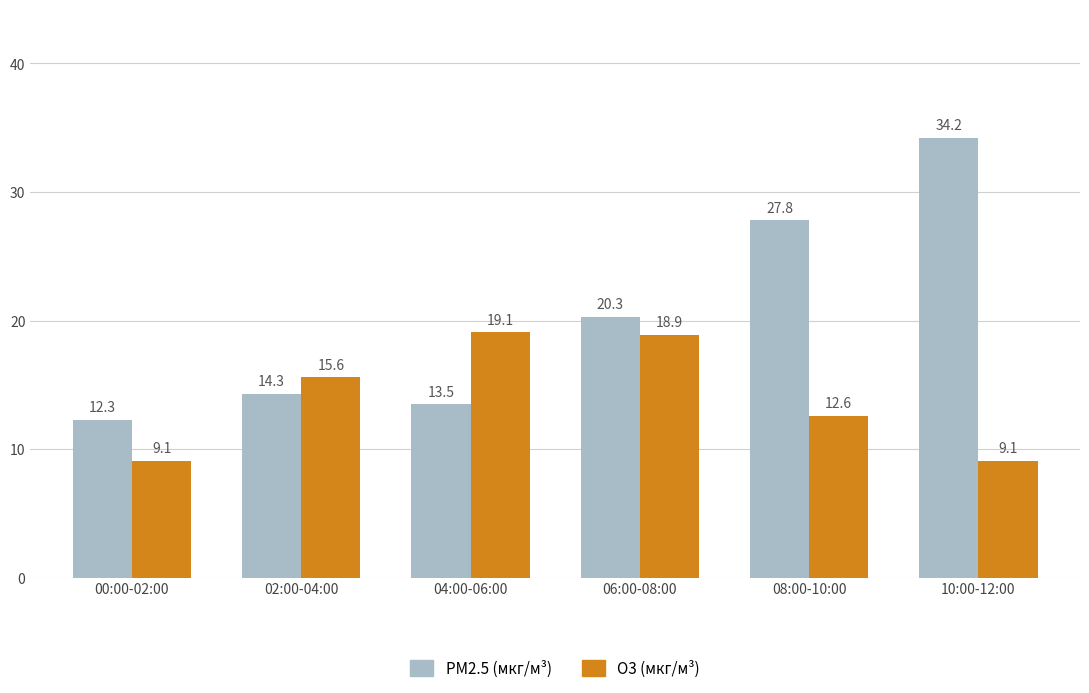

Reading right to left, extract all data points from this chart.

PM2.5 (мкг/м³): 34.2	27.8	20.3	13.5	14.3	12.3
O3 (мкг/м³): 9.1	12.6	18.9	19.1	15.6	9.1